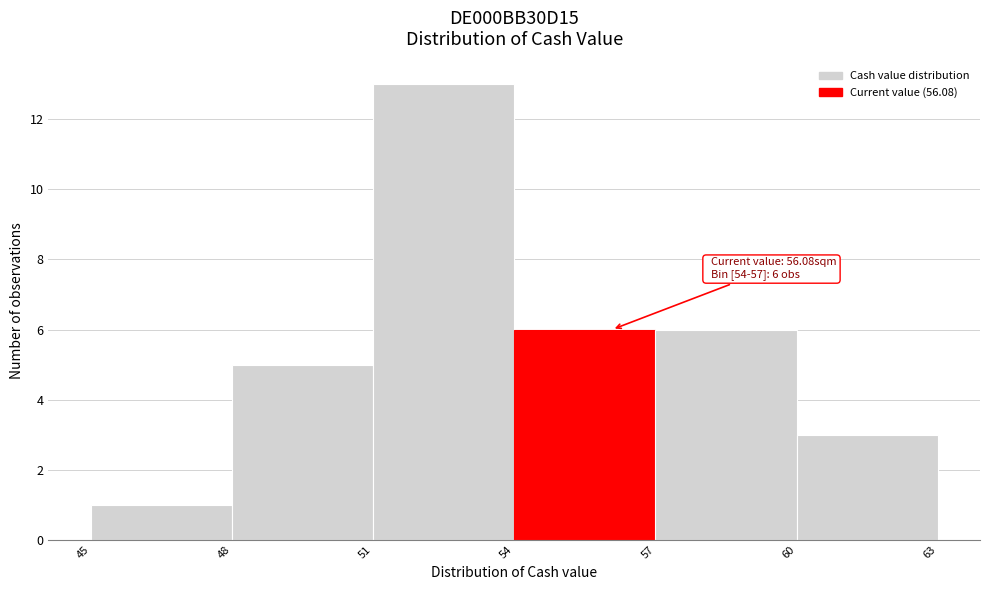

Which range on the x-axis has the tallest bar?

51 to 54